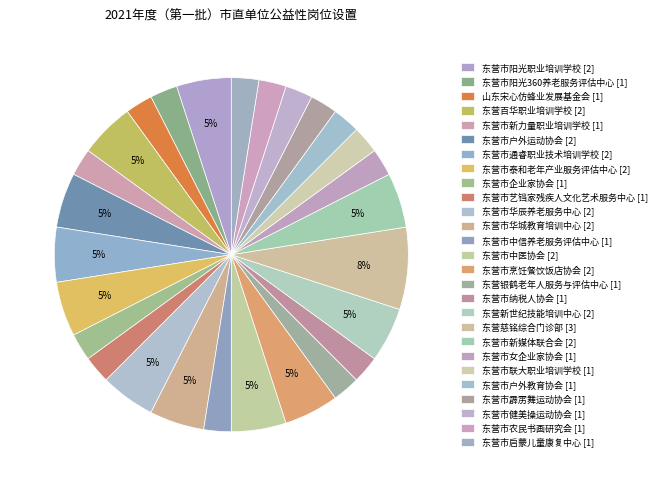

Which has a higher value, 山东宋心仿蜂业发展基金会 or 东营市启蒙儿童康复中心?

山东宋心仿蜂业发展基金会